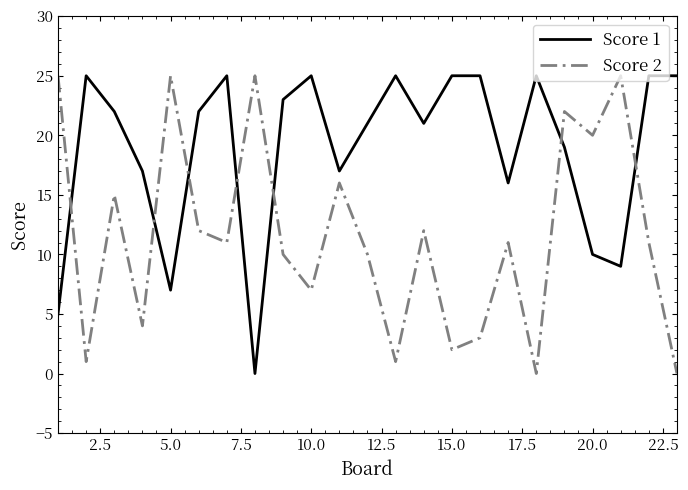

List the series in order of their overall mean, lowest first.

Score 2, Score 1